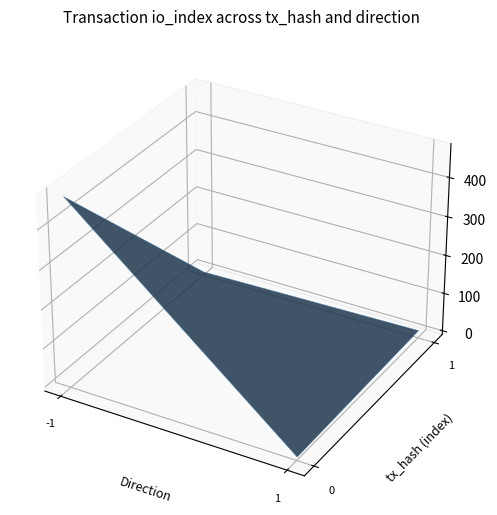

Is the value of 869dc8a8fe75fbefefc5b0c29ae764baa50e154 at direction greater than the value of 20774c9e920c877b31be072ee610a9d933009a2 at io_index?

No